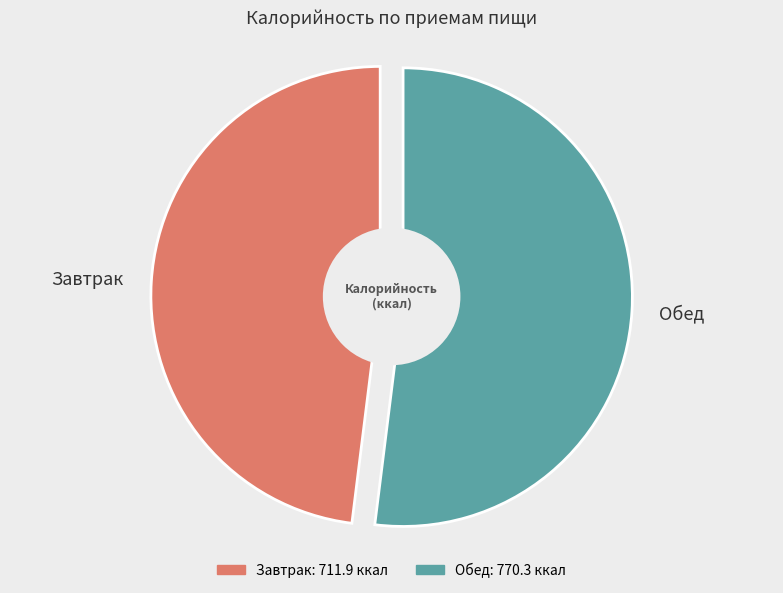

Does Обед represent more than half of the total?

Yes